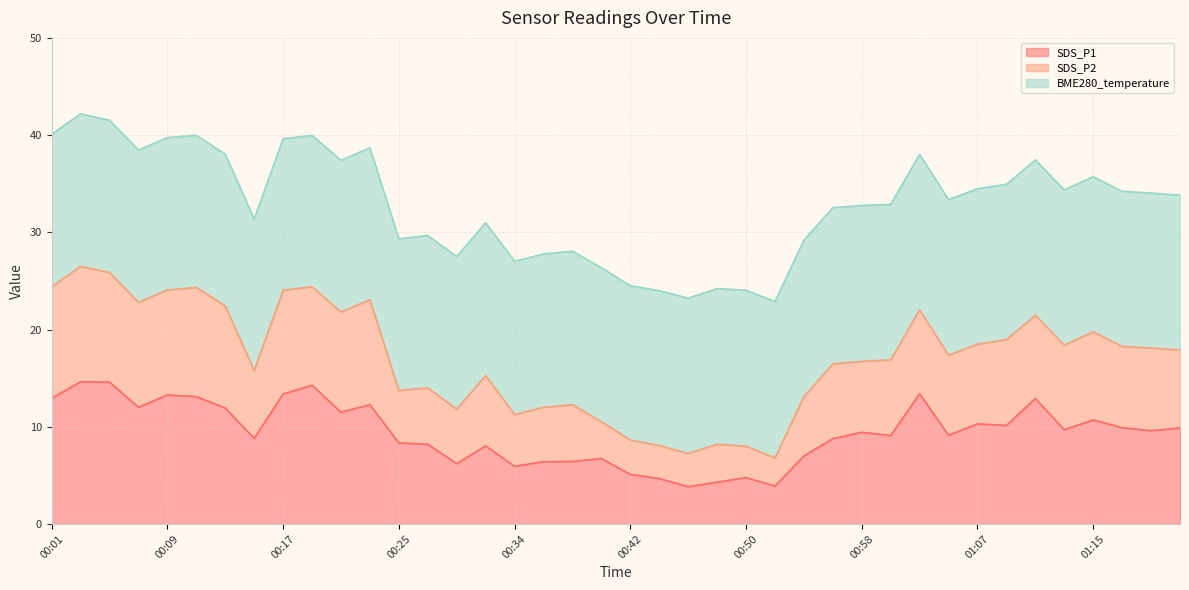

Count the number of categories in the chart.

40